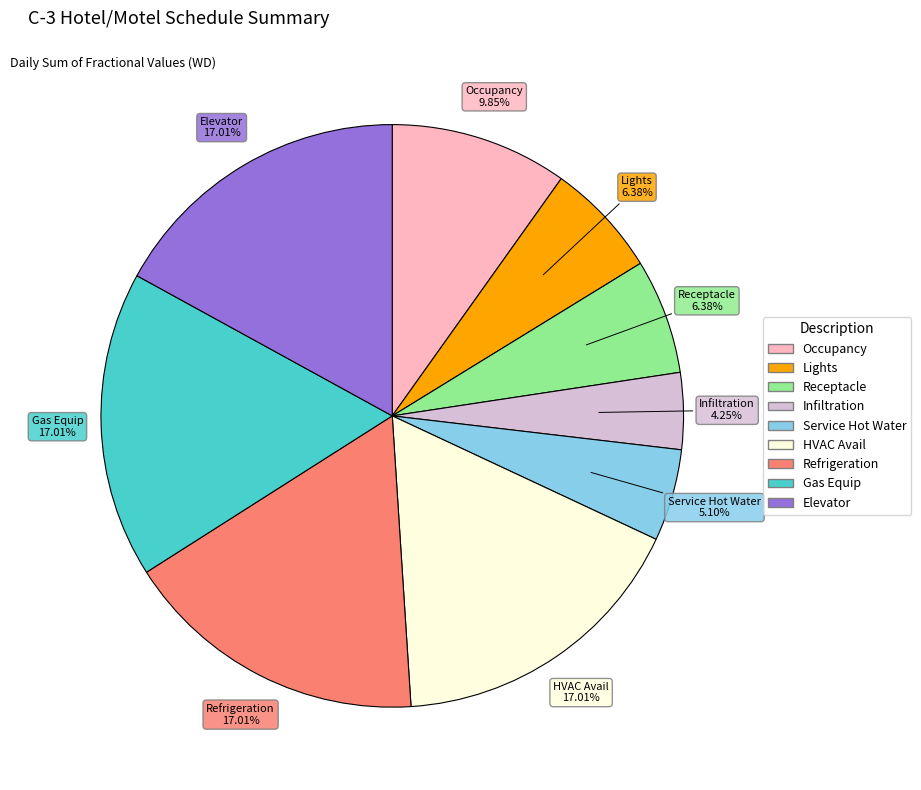

To the nearest percent, what is the average slice percentage?

11%